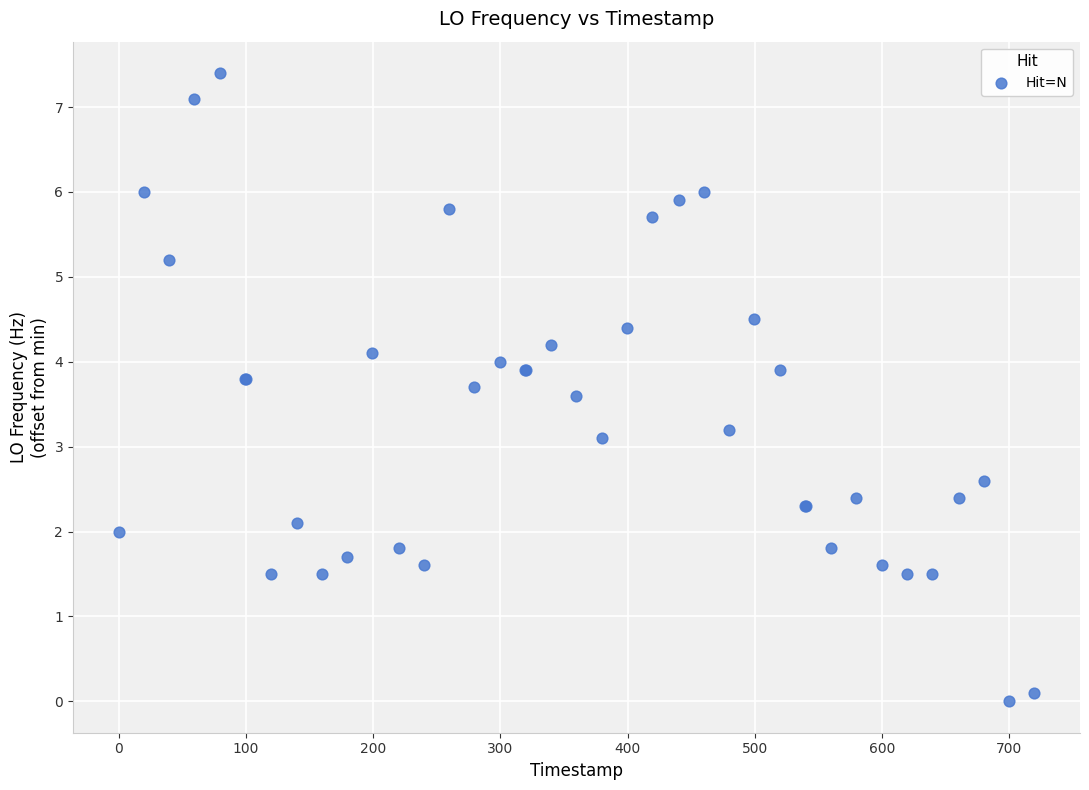

What Y value in the scatter plot is closest to 3?

3.1